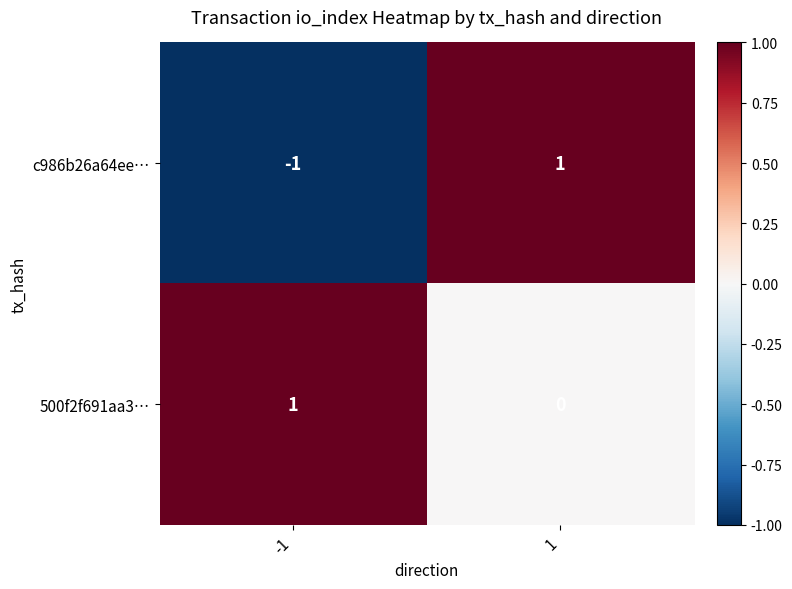

How many series are shown in this chart?

2